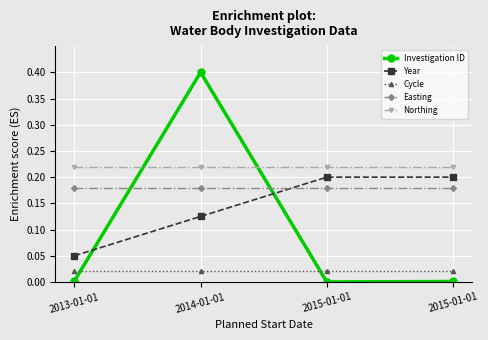

Which series has the widest spread of values?

Investigation ID